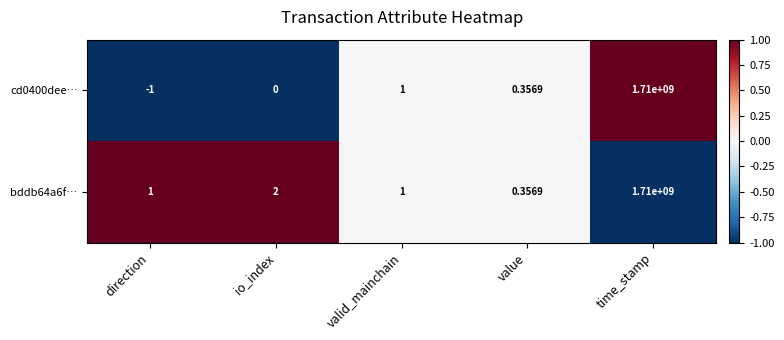

At which label does bddb64a6f… reach its peak?

time_stamp